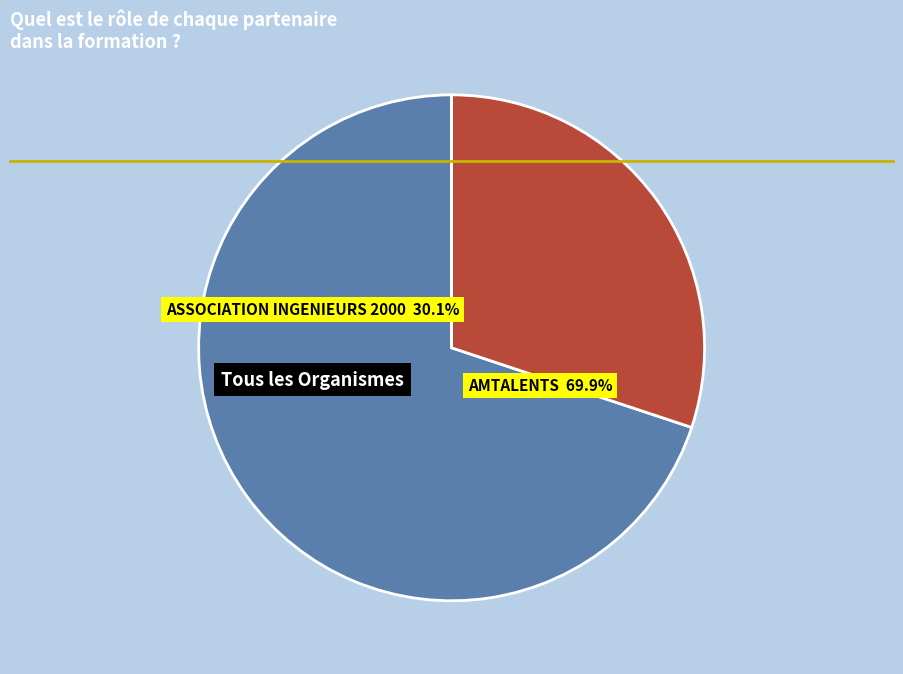

What percentage is the AMTALENTS slice, to the nearest percent?

70%